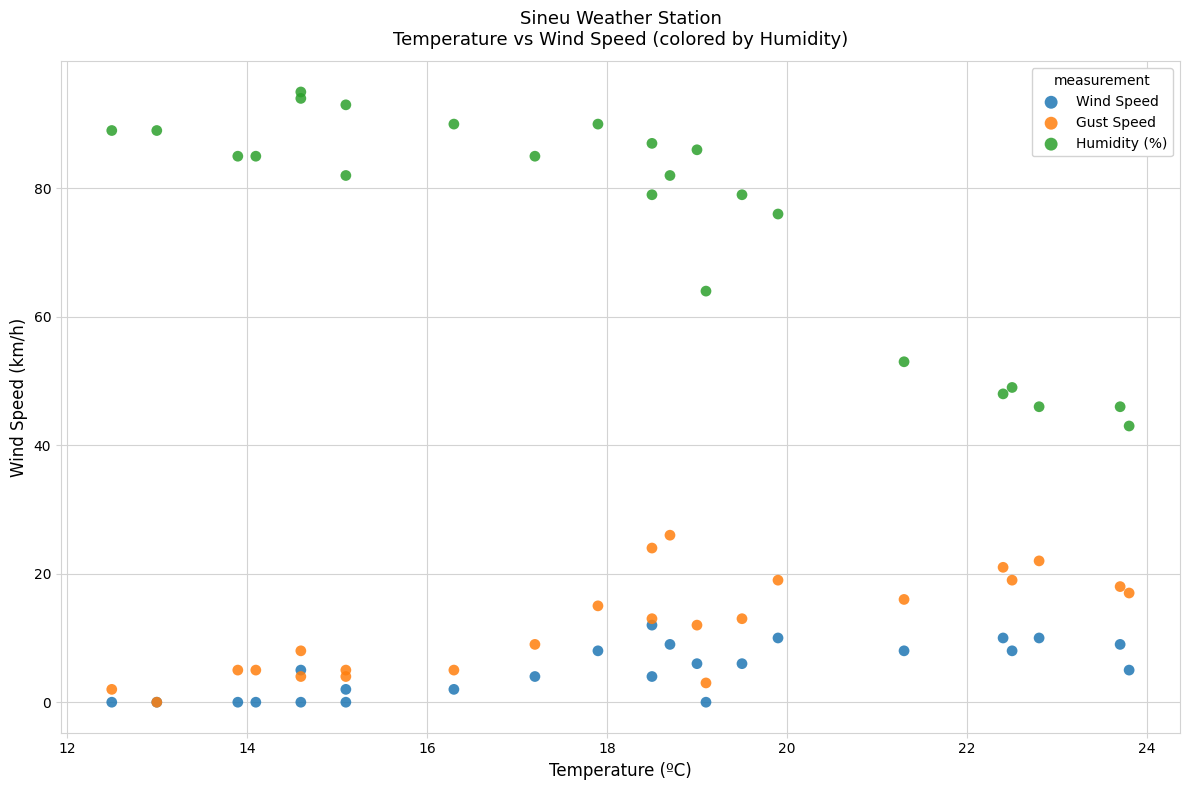

What are all the series names shown in the legend?

Wind Speed, Gust Speed, Humidity (%)